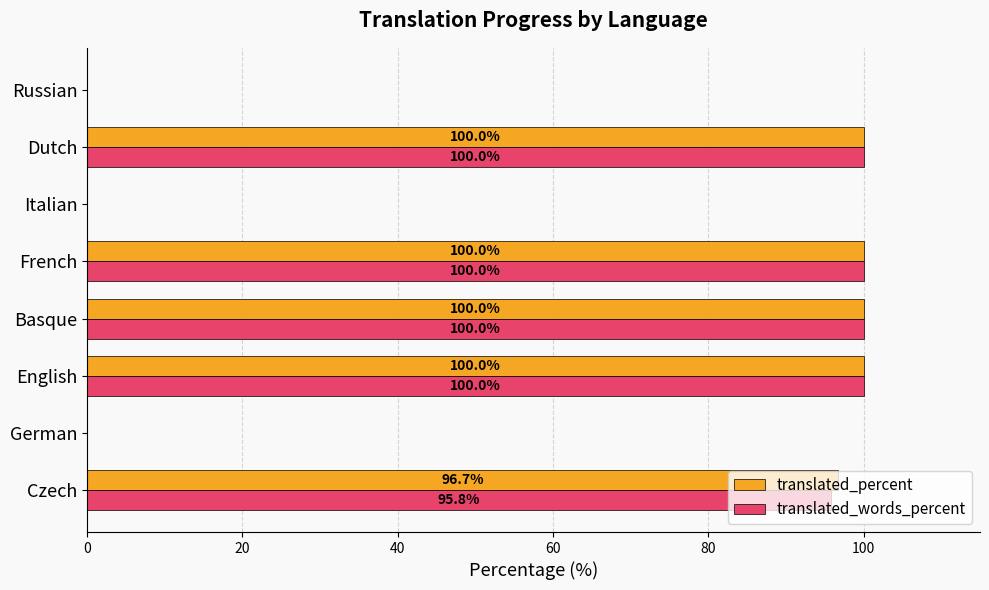

Which series has the largest total across all categories?

translated_percent